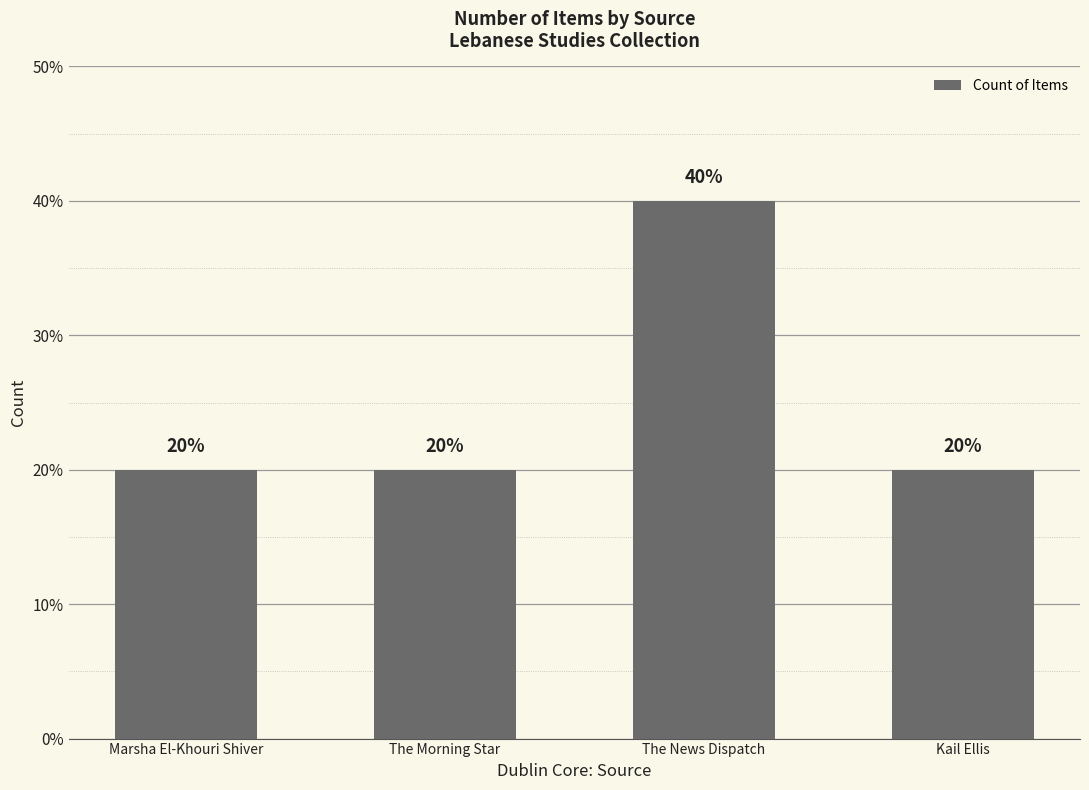

What is the greatest value displayed?

40